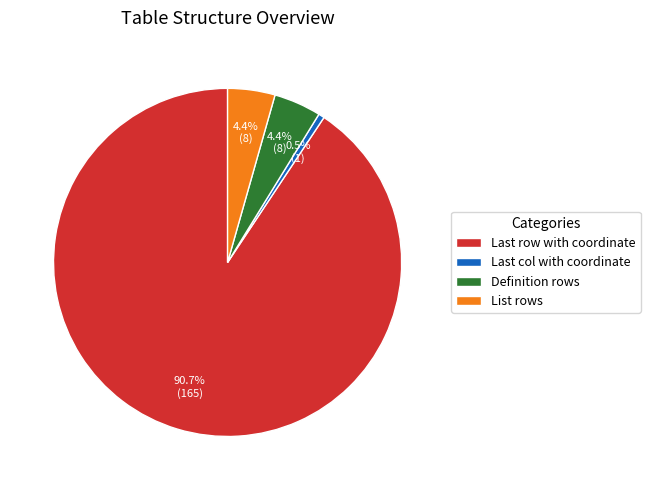

Which category accounts for the majority?

Last row with coordinate